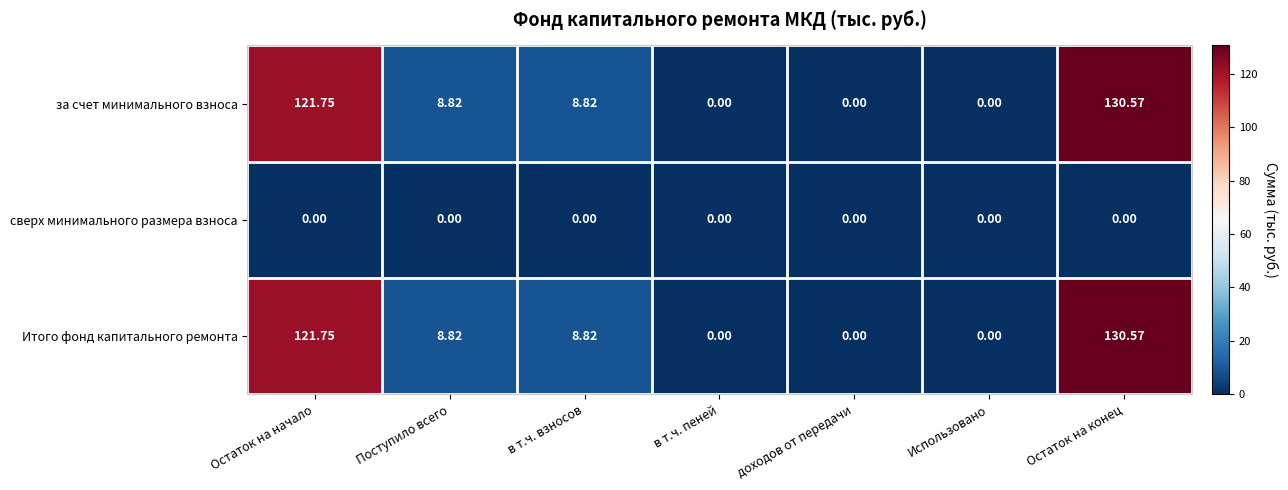

What is the spread (max minus min) of values at Остаток на начало?

121.8